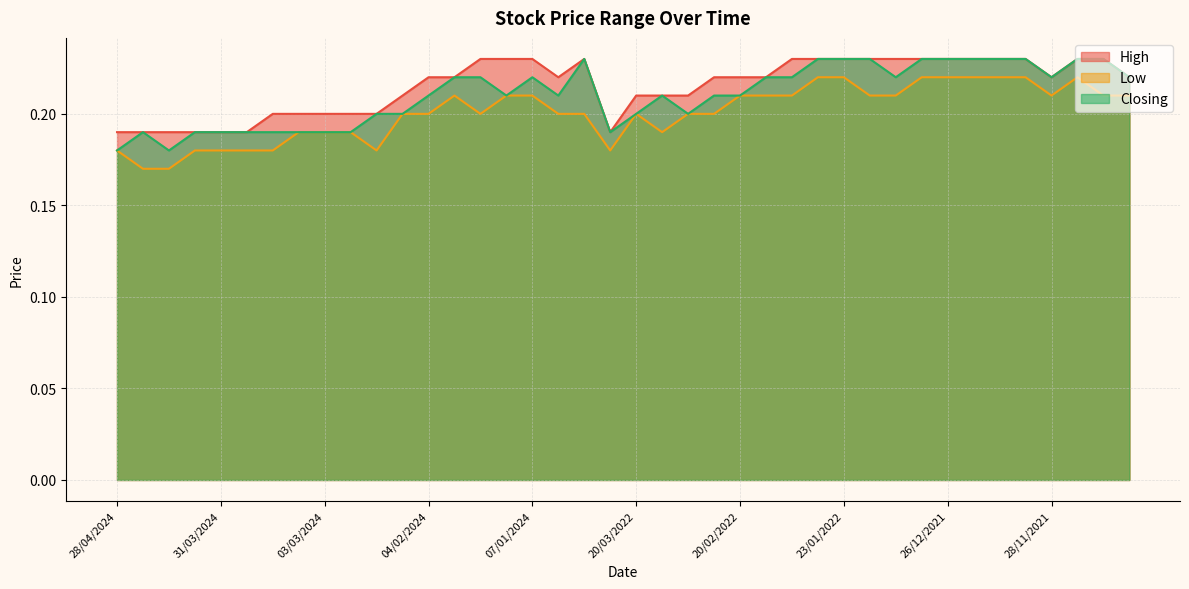

How many lines are shown in the chart?

3